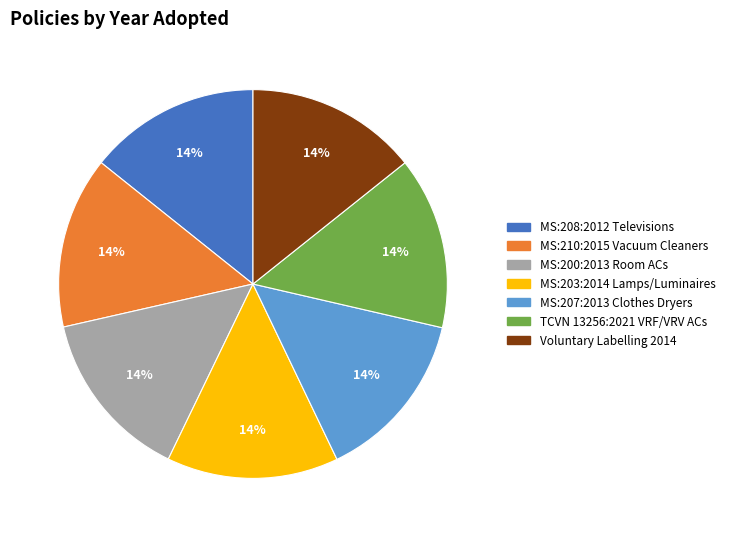

True or false: MS:208:2012 Televisions accounts for 14% of the total.

True